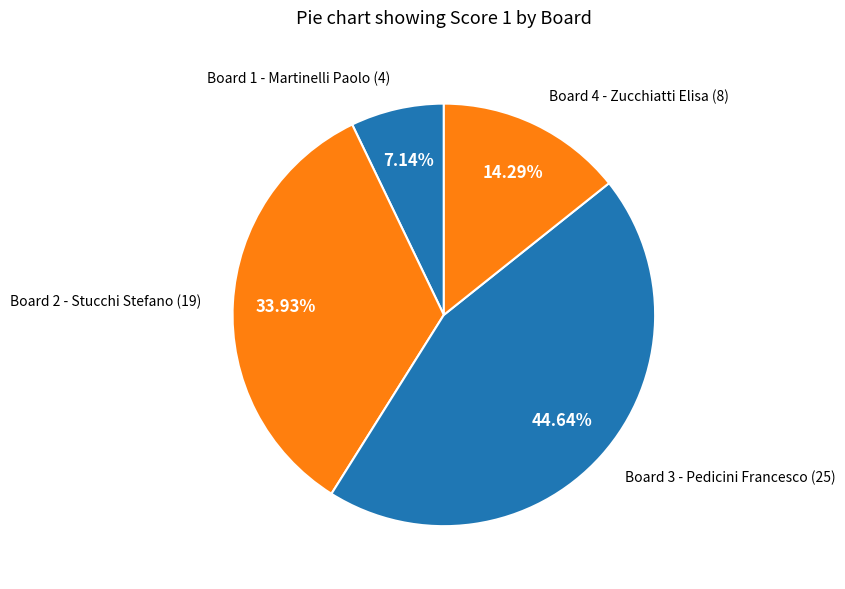

The Board 3 - Pedicini Francesco slice represents 45% of the pie. True or false?

True